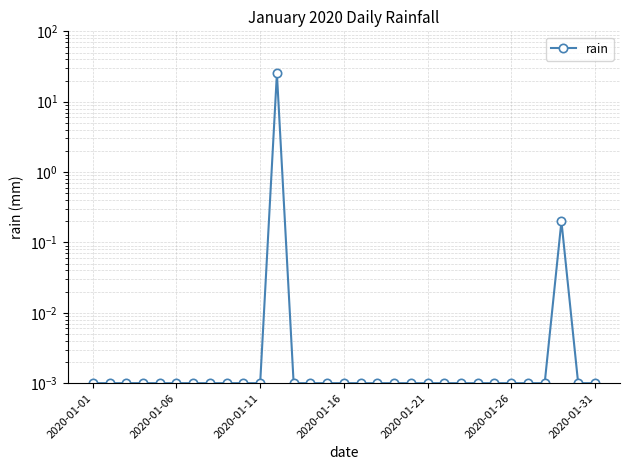

The value at 2020-01-16 is 0.0. True or false?

True